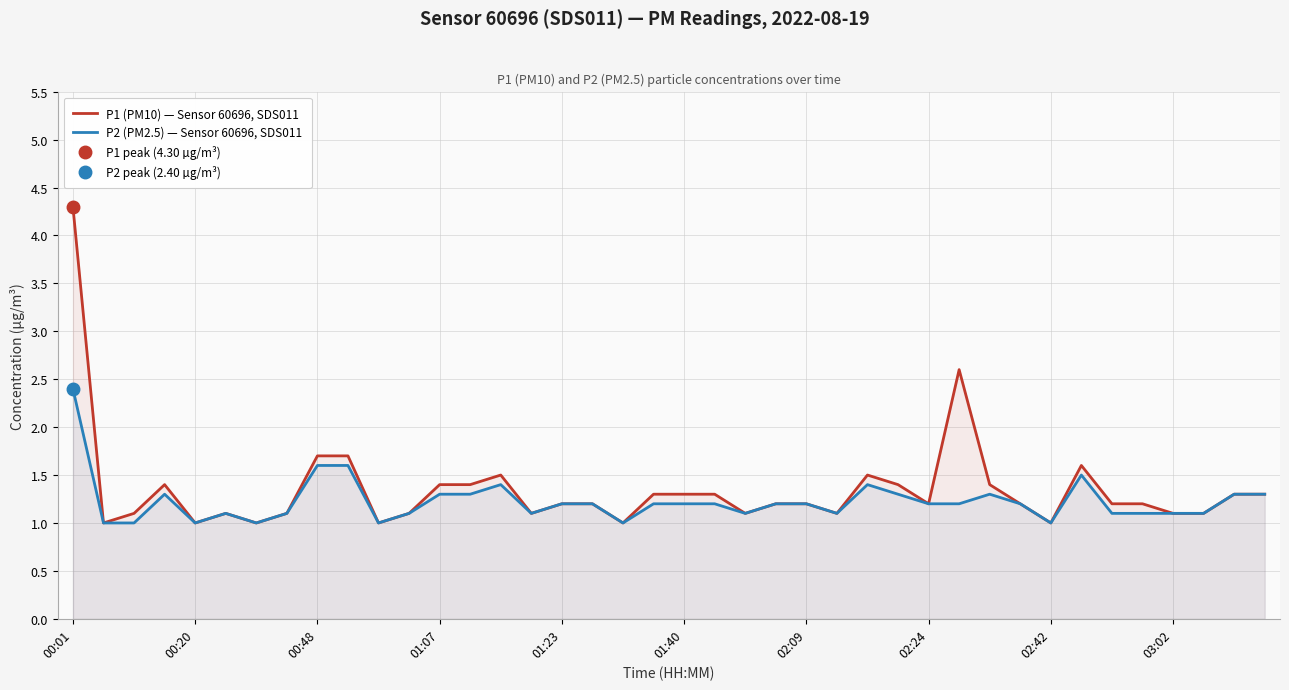

What is the lowest value of the P2 (PM2.5) — Sensor 60696, SDS011 series?

1.0